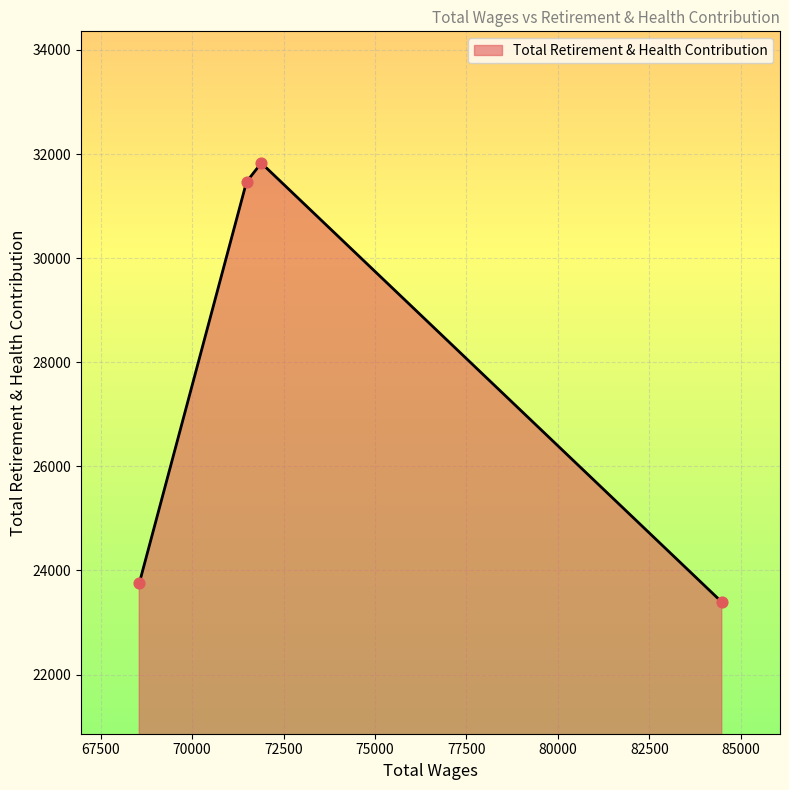

What is the sum of all values?

110441